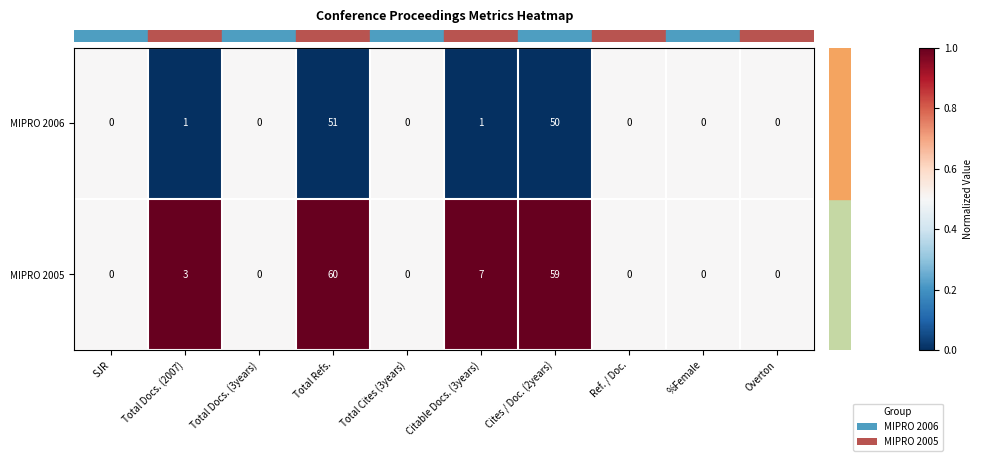

Between Total Refs. and Total Cites (3years), which series saw the biggest shift?

MIPRO 2005